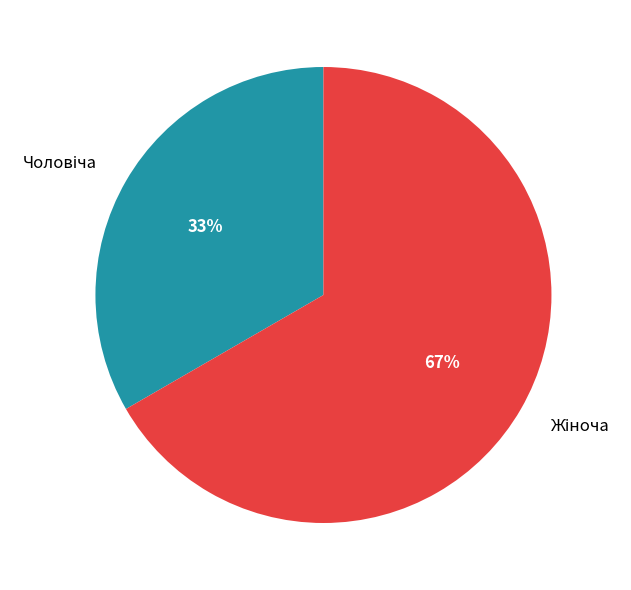

Is there any slice that represents more than half of the pie?

Yes